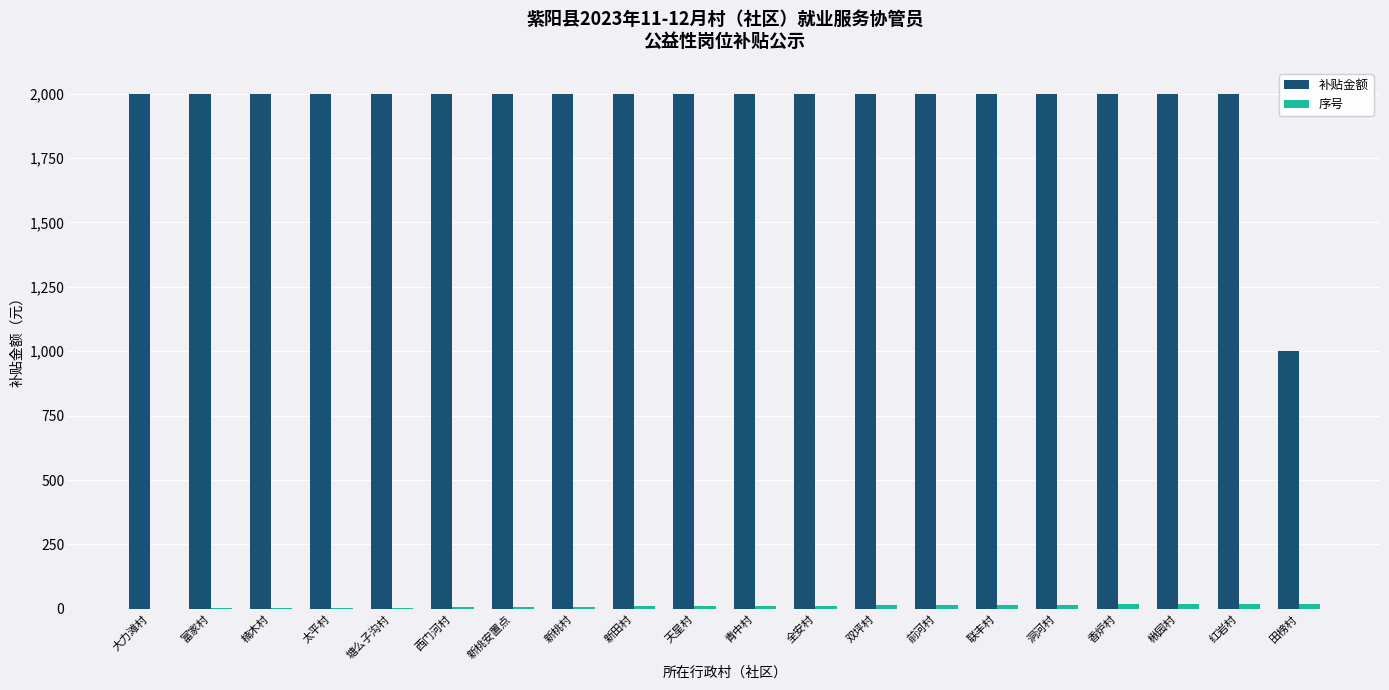

The 补贴金额 series shows 3367 at 联丰村. True or false?

False